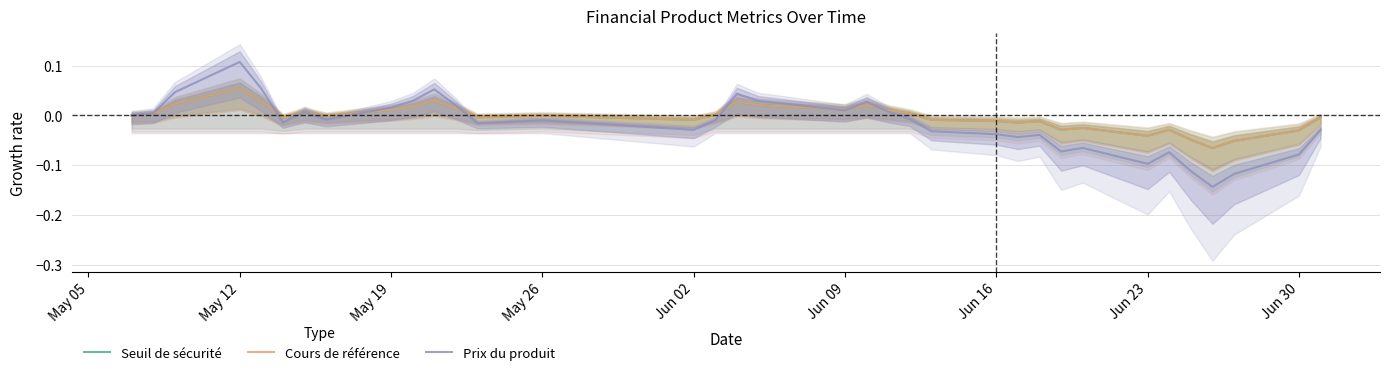

Reading left to right, extract all data points from this chart.

Seuil de sécurité: 0.0	0.0	0.0	0.1	0.0	-0.0	0.0	-0.0	0.0	0.0	0.0	0.0	-0.0	-0.0	-0.0	0.0	0.0	0.0	0.0	0.0	0.0	0.0	0.0	-0.0	-0.0	-0.0	-0.0	-0.0	-0.0	-0.0	-0.0	-0.0	-0.1	-0.1	-0.0	-0.0
Cours de référence: 0.0	0.0	0.0	0.1	0.0	-0.0	0.0	-0.0	0.0	0.0	0.0	0.0	-0.0	-0.0	-0.0	0.0	0.0	0.0	0.0	0.0	0.0	0.0	0.0	-0.0	-0.0	-0.0	-0.0	-0.0	-0.0	-0.0	-0.0	-0.0	-0.1	-0.1	-0.0	-0.0
Prix du produit: 0.0	0.0	0.0	0.1	0.1	-0.0	0.0	-0.0	0.0	0.0	0.1	0.0	-0.0	-0.0	-0.0	-0.0	0.0	0.0	0.0	0.0	0.0	0.0	-0.0	-0.0	-0.0	-0.0	-0.0	-0.1	-0.1	-0.1	-0.1	-0.1	-0.1	-0.1	-0.1	-0.0